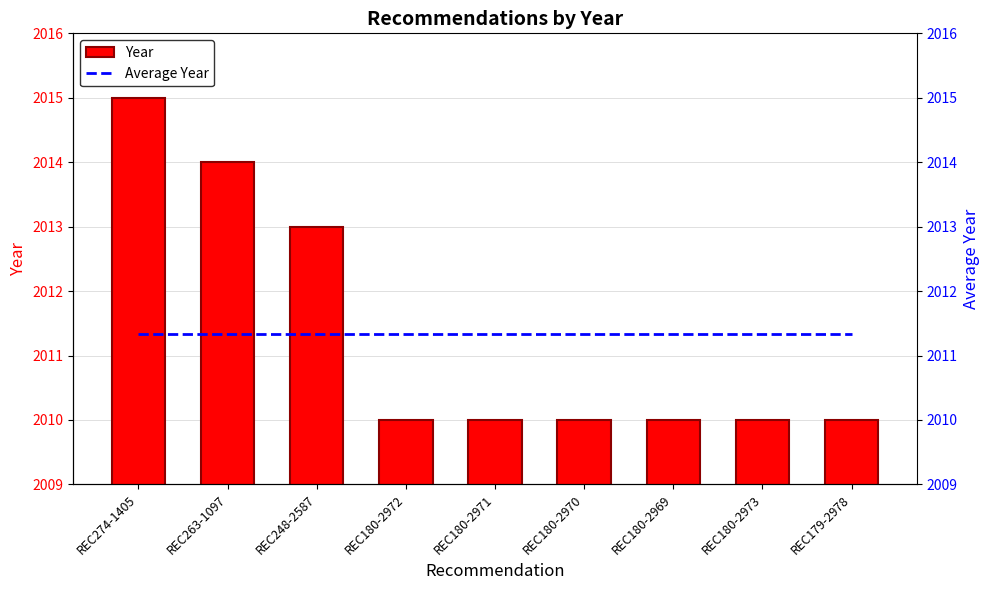

Reading left to right, list all the values displayed in this chart.

Year: REC274-1405=2015.0	REC263-1097=2014.0	REC248-2587=2013.0	REC180-2972=2010.0	REC180-2971=2010.0	REC180-2970=2010.0	REC180-2969=2010.0	REC180-2973=2010.0	REC179-2978=2010.0
Average Year: REC274-1405=2011.3	REC263-1097=2011.3	REC248-2587=2011.3	REC180-2972=2011.3	REC180-2971=2011.3	REC180-2970=2011.3	REC180-2969=2011.3	REC180-2973=2011.3	REC179-2978=2011.3